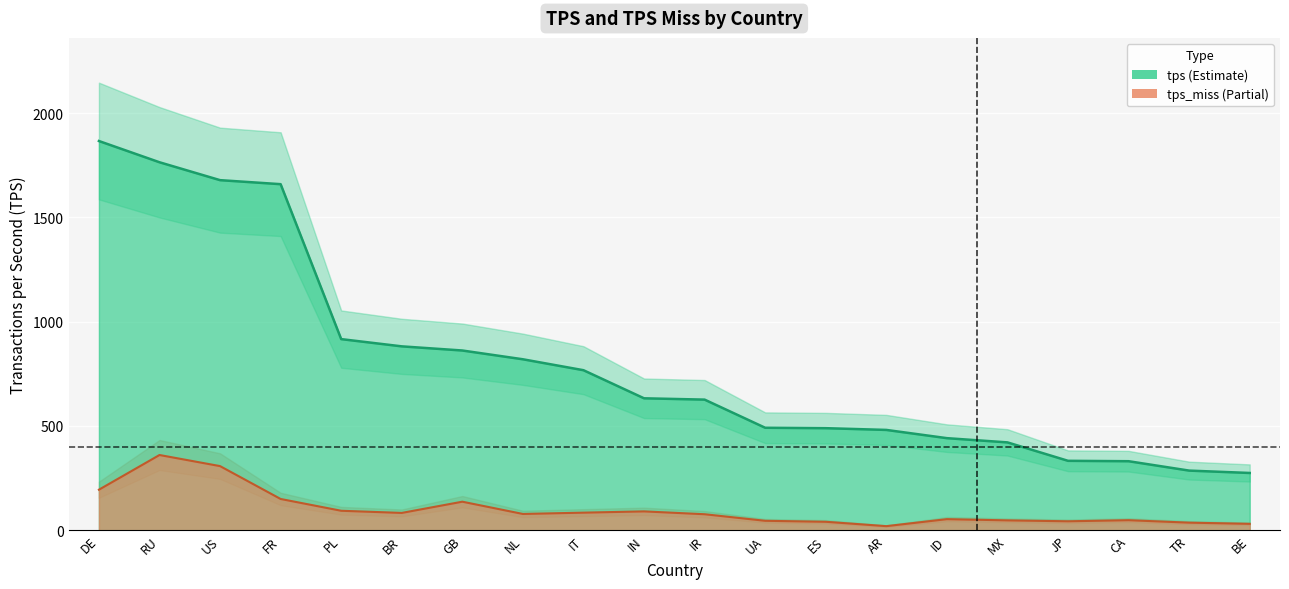

What is the total value across all series at ID?

494.4